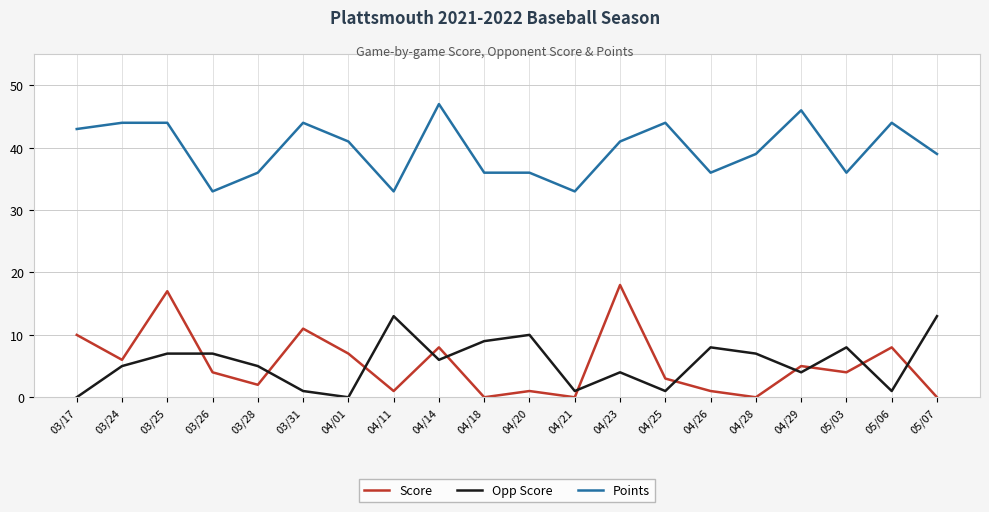

Where does the Opp Score series first go above 6?

03/25